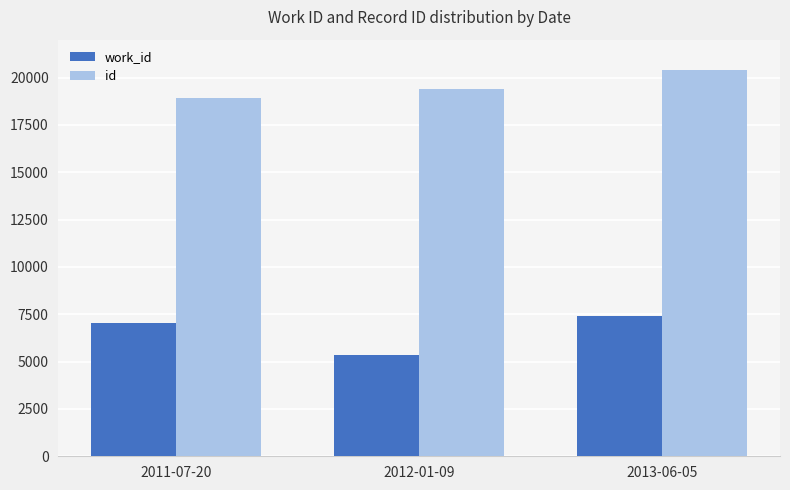

List the series in order of their peak value, lowest first.

work_id, id